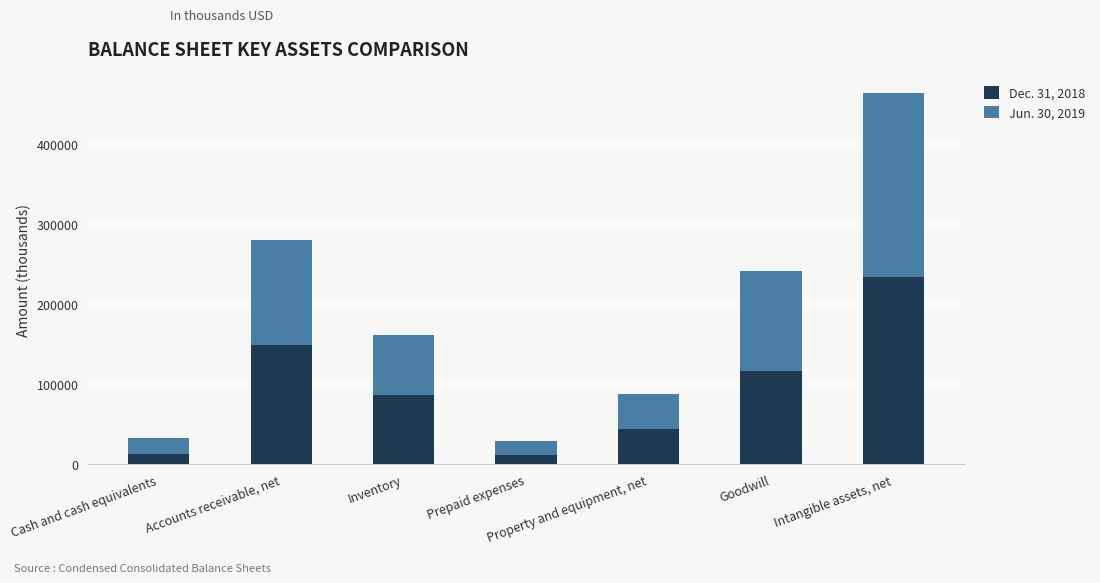

At which category is the sum across all series the highest?

Intangible assets, net